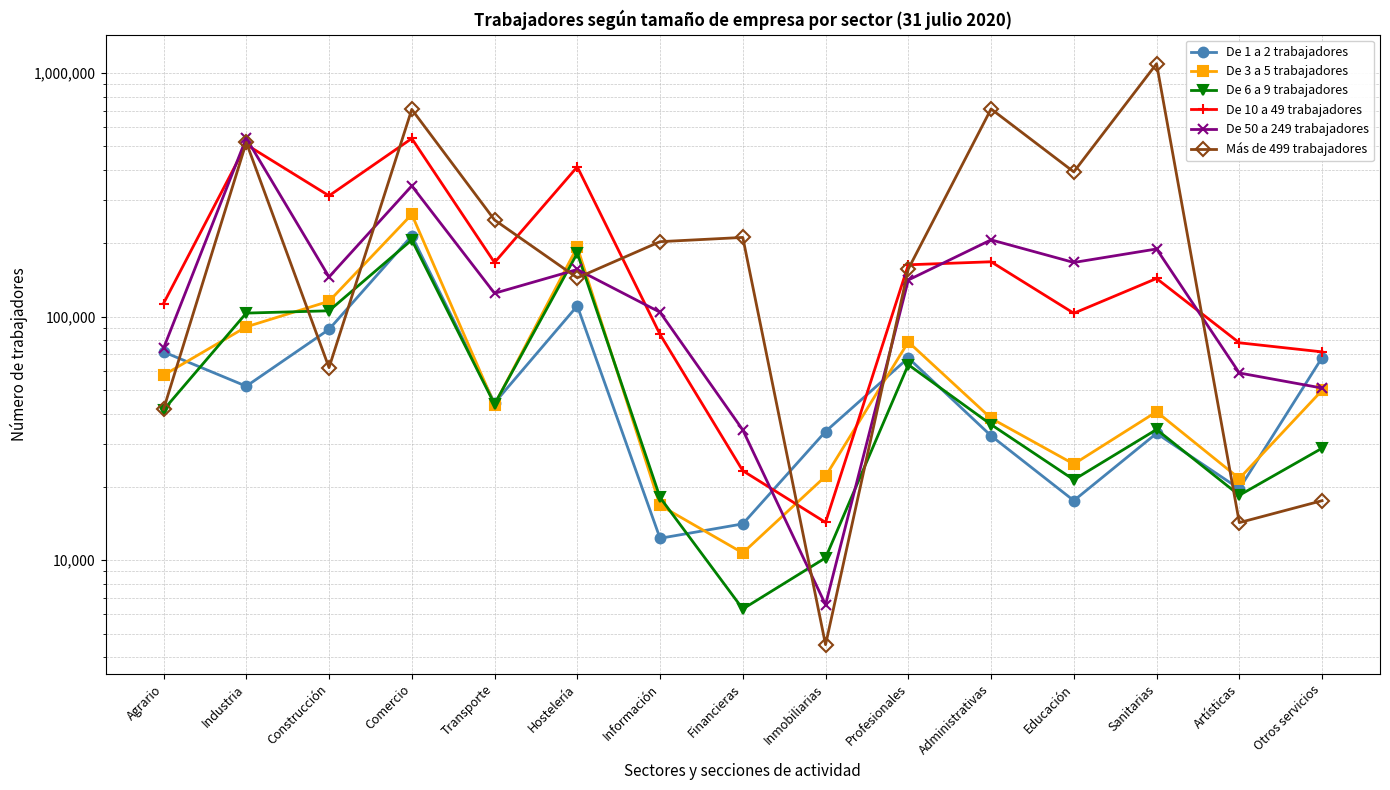

Where is De 6 a 9 trabajadores nearest to the value 106503?

Construcción